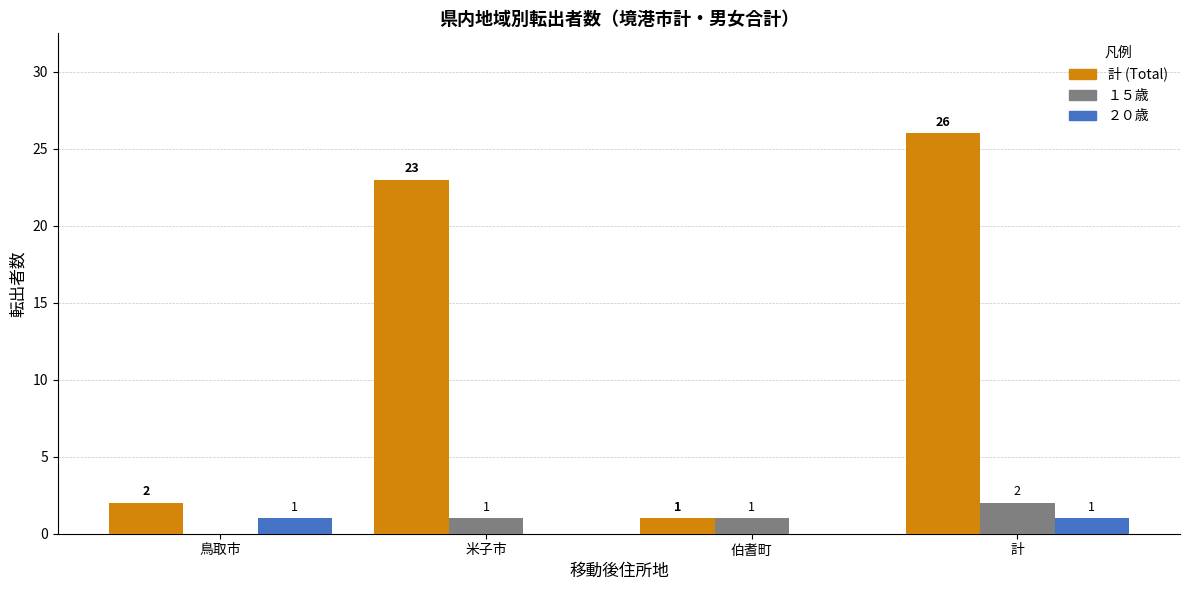

What is the total value across all series at 米子市?

24